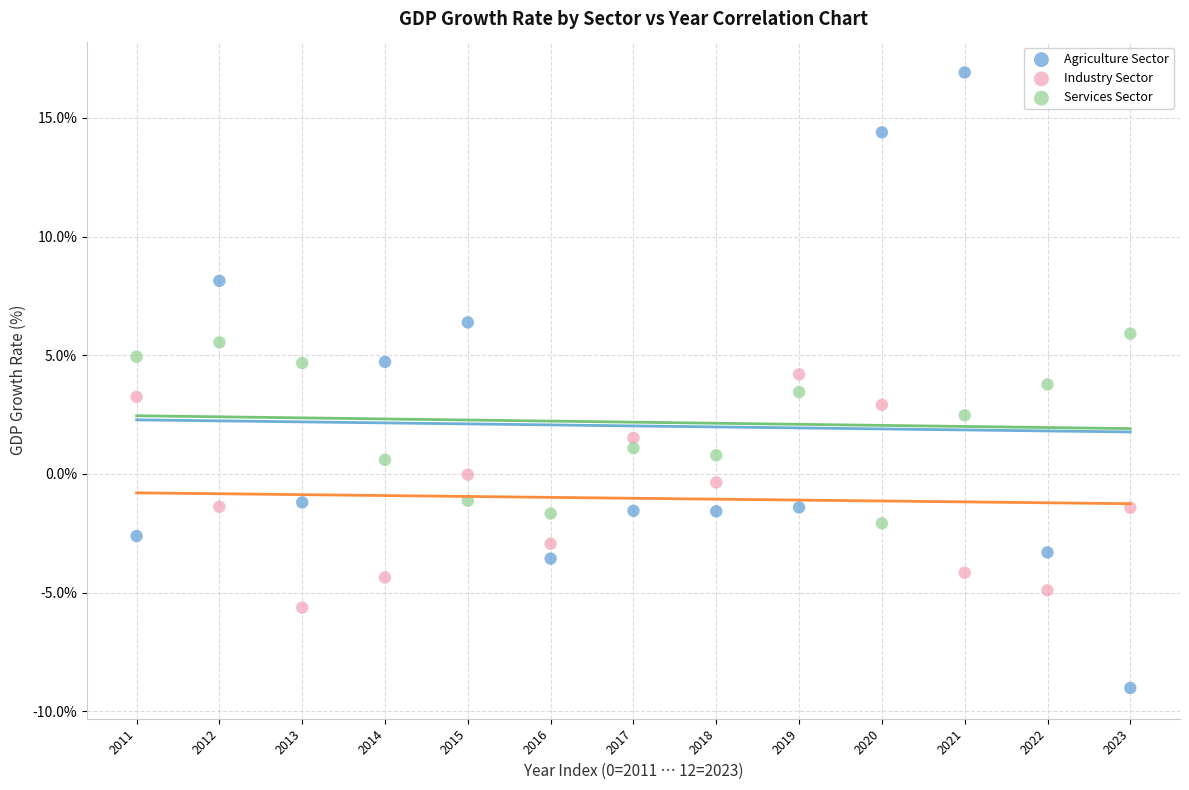

Which series contains the lowest Y value?

Agriculture Sector